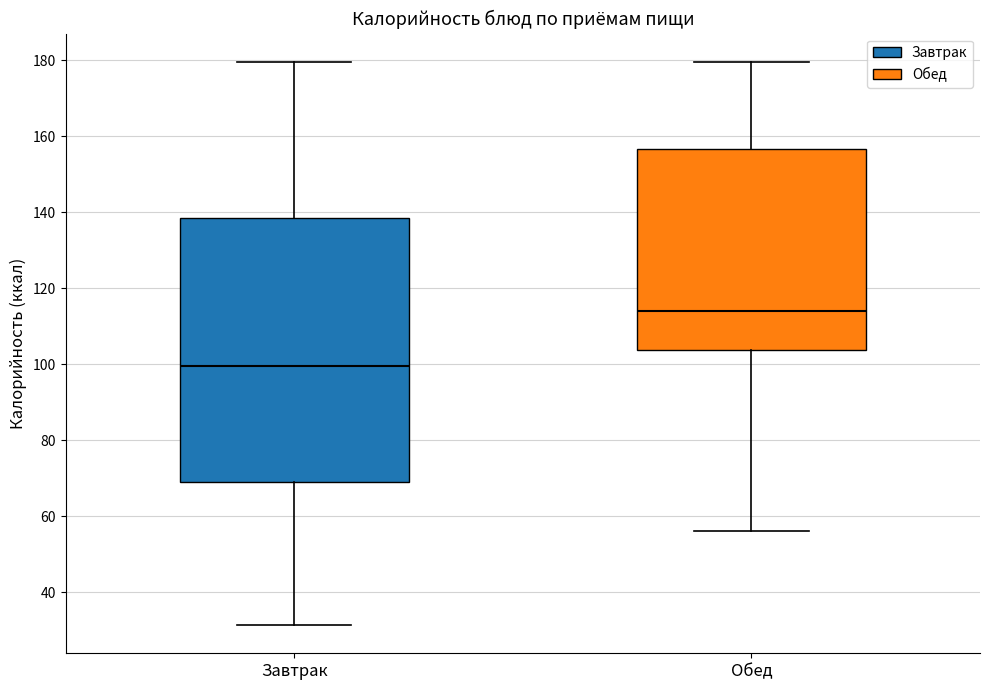

Which box is the tallest, from its lower edge to its upper edge?

Завтрак